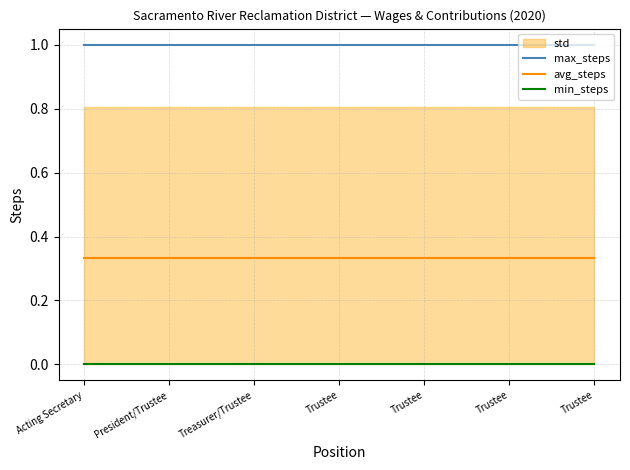

Which series has the largest total across all categories?

max_steps